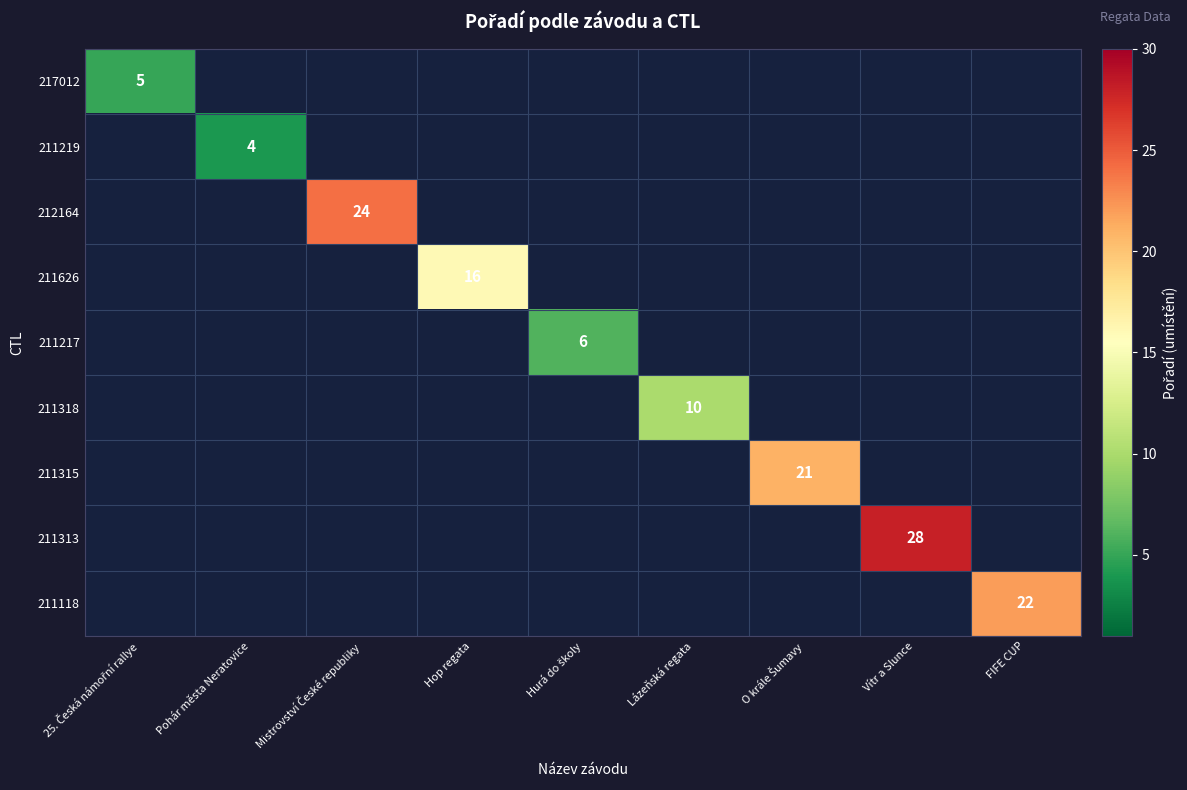

What is the greatest value displayed?

28.0